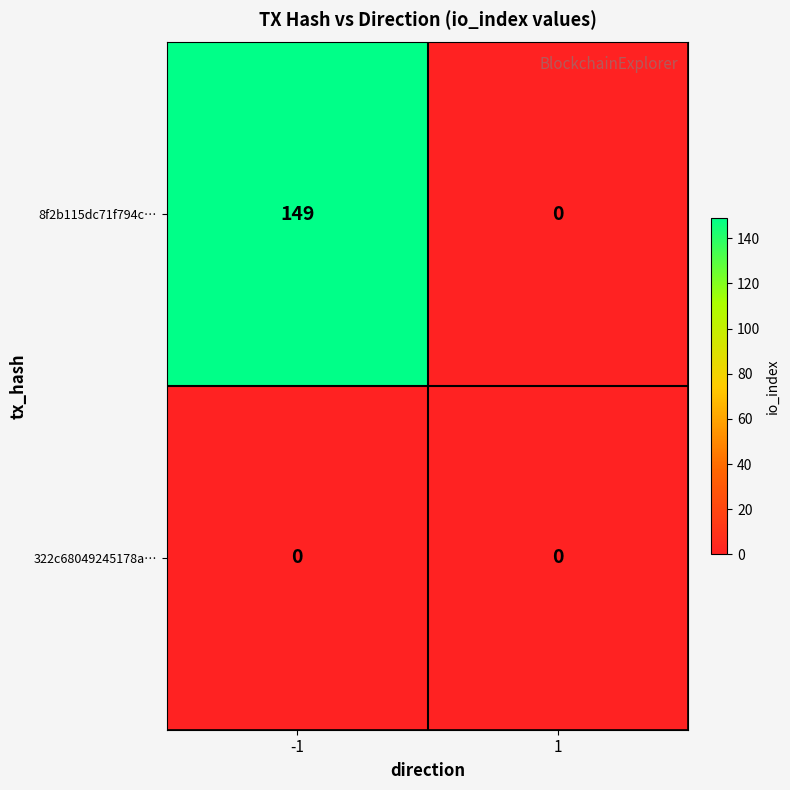

Between -1 and 1, which series saw the biggest shift?

8f2b115dc71f794c…